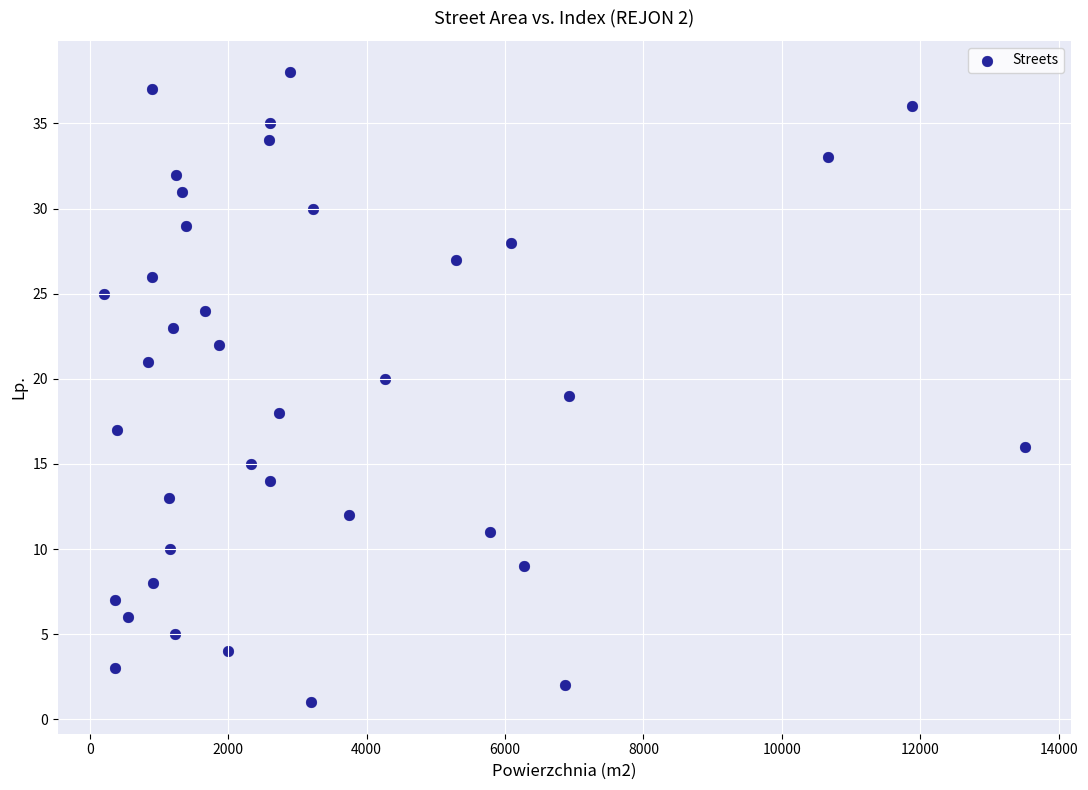

What is the range of Y values (max minus min)?

37